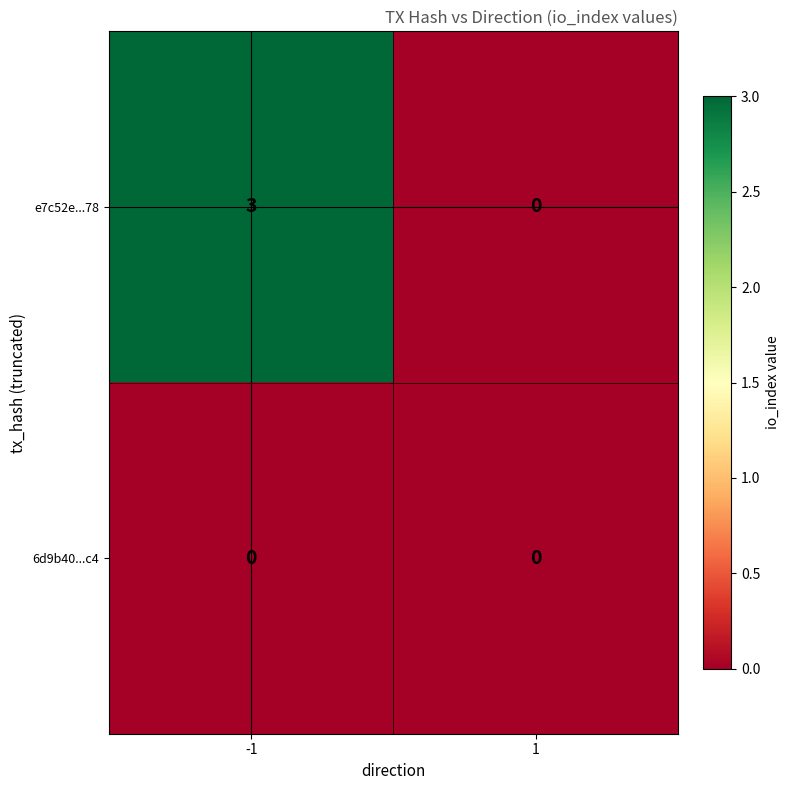

Reading right to left, list all the values displayed in this chart.

e7c52e...78: 1=0	-1=3
6d9b40...c4: 1=0	-1=0